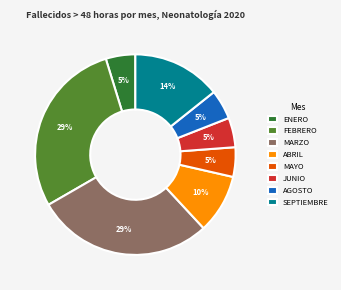

The SEPTIEMBRE slice represents 2% of the pie. True or false?

False